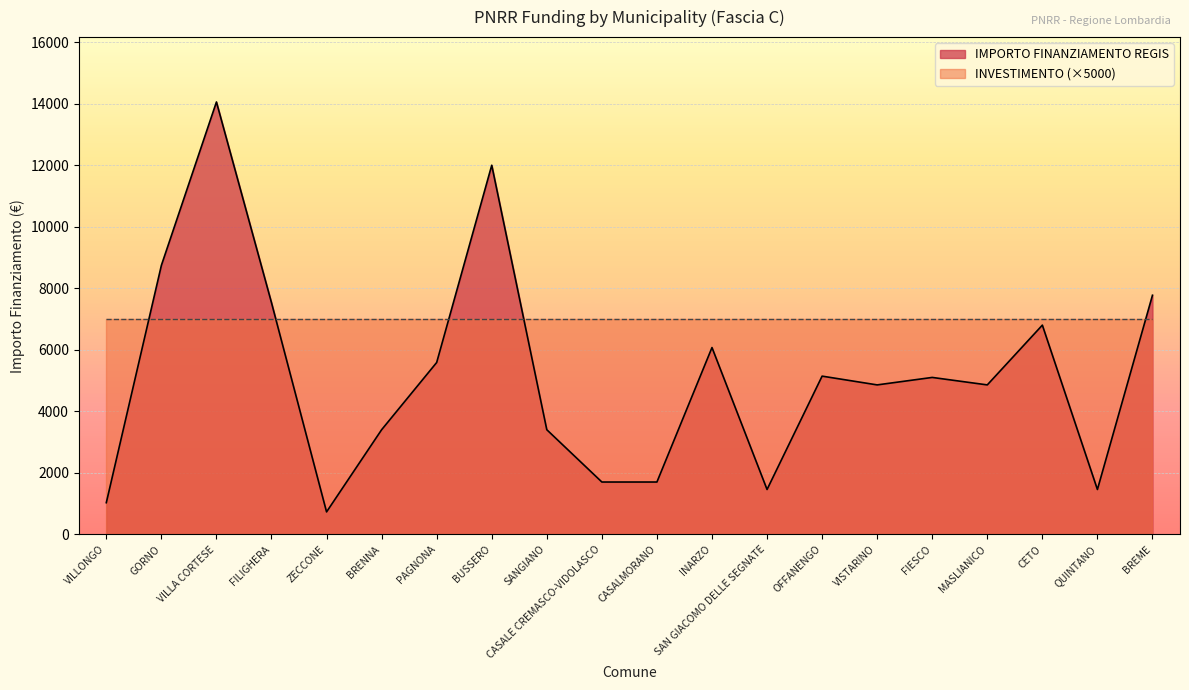

Rank the categories by value from lowest to highest.

ZECCONE, VILLONGO, SAN GIACOMO DELLE SEGNATE, QUINTANO, CASALE CREMASCO-VIDOLASCO, CASALMORANO, BRENNA, SANGIANO, VISTARINO, MASLIANICO, FIESCO, OFFANENGO, PAGNONA, INARZO, CETO, FILIGHERA, BREME, GORNO, BUSSERO, VILLA CORTESE